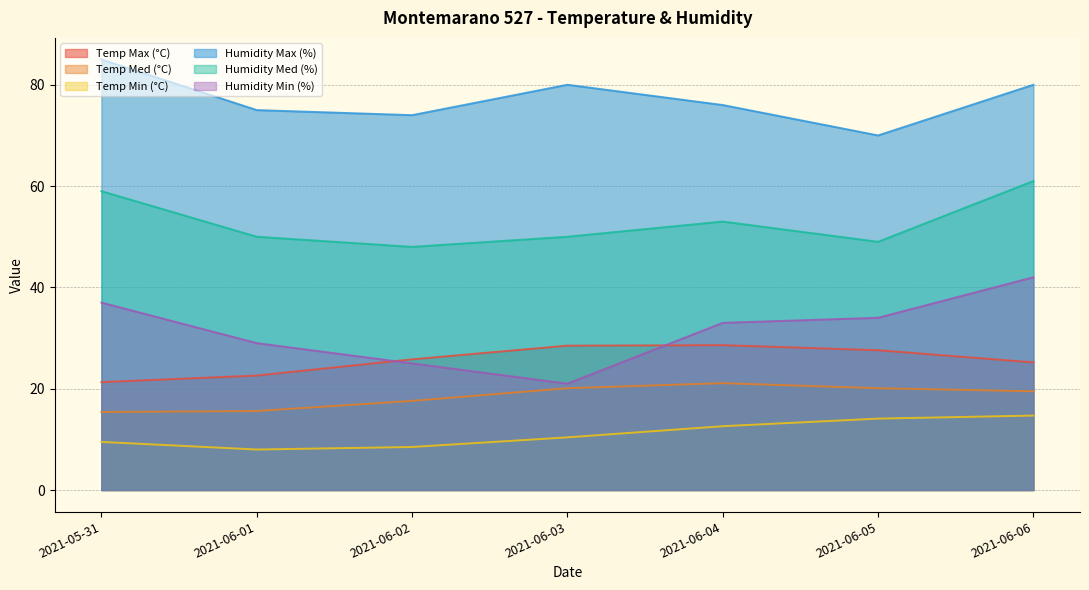

Reading left to right, what are all the values shown in this chart?

Temp Max (°C): 21.3	22.6	25.8	28.5	28.6	27.6	25.2
Temp Med (°C): 15.4	15.6	17.6	20.1	21.1	20.1	19.5
Temp Min (°C): 9.5	8.0	8.5	10.4	12.6	14.1	14.7
Humidity Max (%): 85.0	75.0	74.0	80.0	76.0	70.0	80.0
Humidity Med (%): 59.0	50.0	48.0	50.0	53.0	49.0	61.0
Humidity Min (%): 37.0	29.0	25.0	21.0	33.0	34.0	42.0